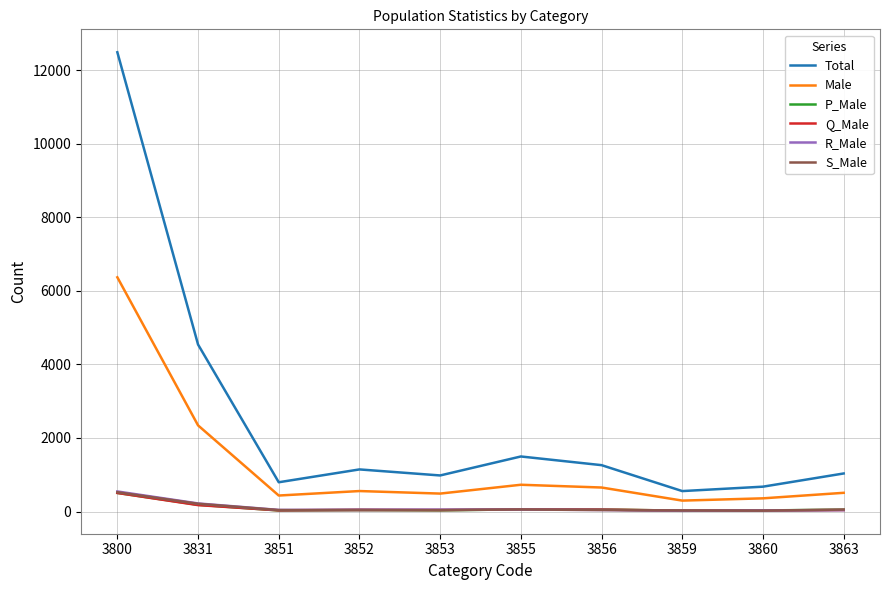

What is the average value of the R_Male series?

109